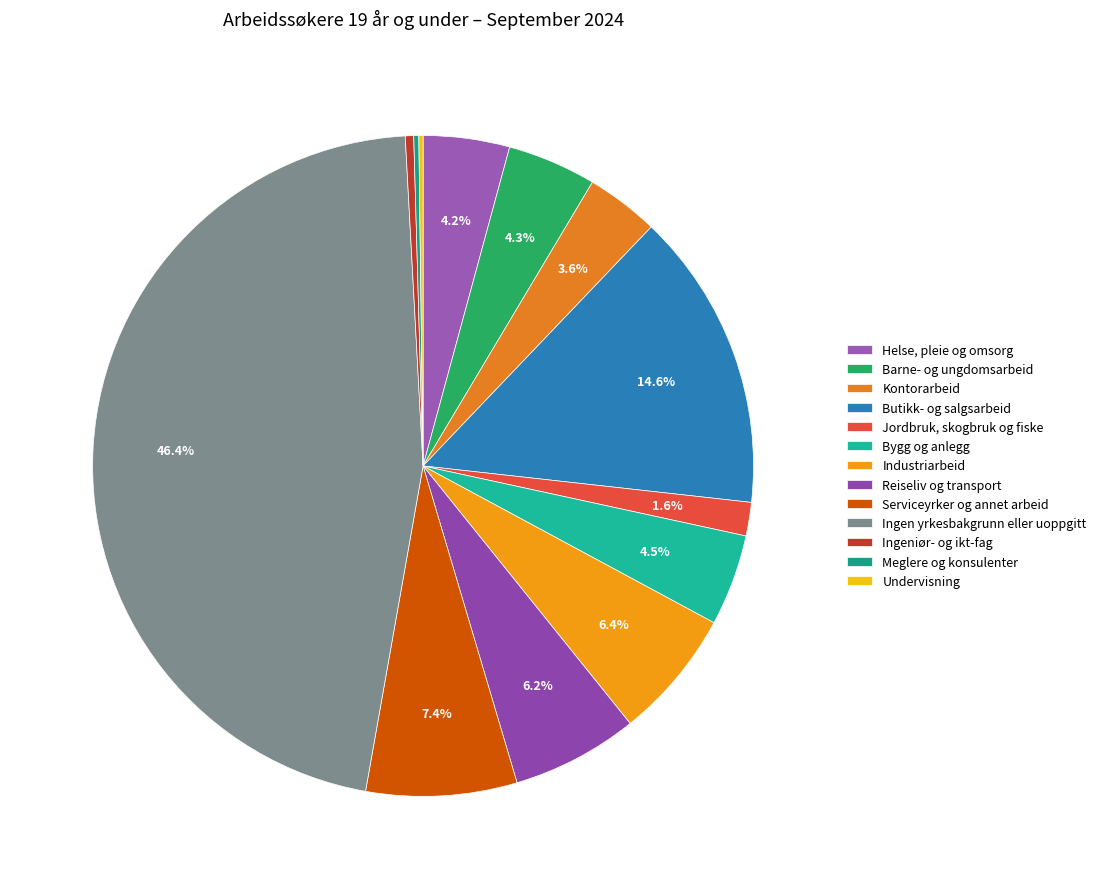

Rank the categories by value from lowest to highest.

Undervisning, Meglere og konsulenter, Ingeniør- og ikt-fag, Jordbruk, skogbruk og fiske, Kontorarbeid, Helse, pleie og omsorg, Barne- og ungdomsarbeid, Bygg og anlegg, Reiseliv og transport, Industriarbeid, Serviceyrker og annet arbeid, Butikk- og salgsarbeid, Ingen yrkesbakgrunn eller uoppgitt